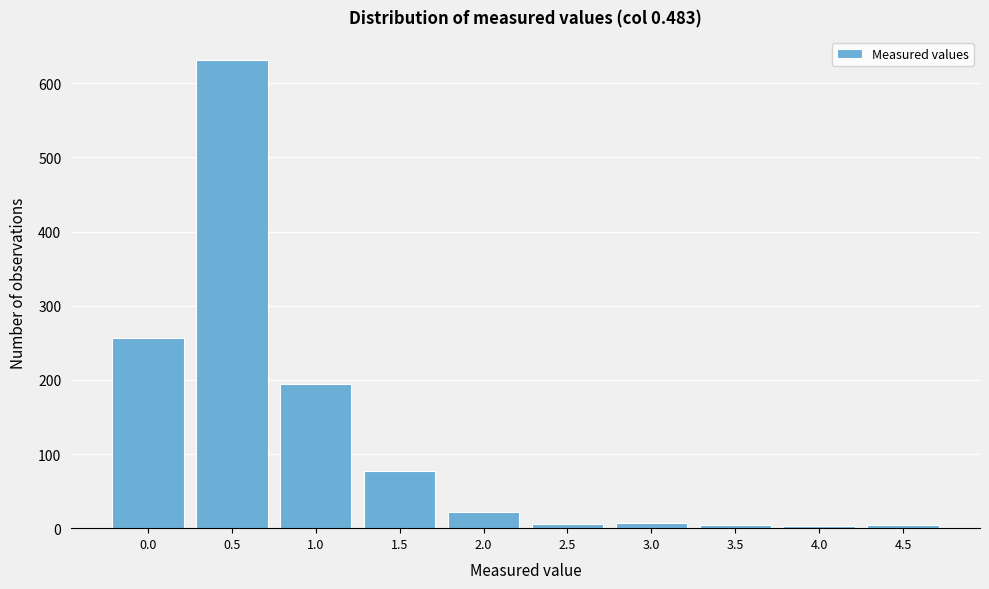

The value at 0.5 is 631. True or false?

True